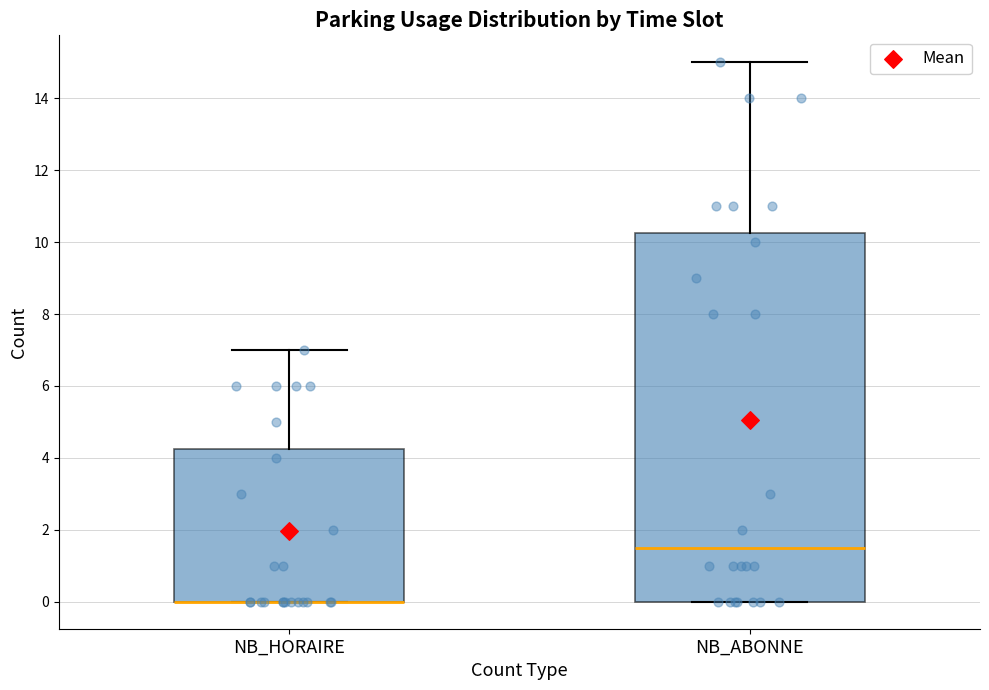

Reading left to right, read every box against the y-axis: the position of its median line, the range the box covers, and the ends of its whiskers. The values are not printed on the chart, so give them approximately, as read against the axis.

NB_HORAIRE: median 0.0 (drawn on the box's lower edge), box 0.0 to 4.2, whiskers 0.0 to 7.0
NB_ABONNE: median 1.6, box 0.0 to 10.2, whiskers 0.0 to 15.0